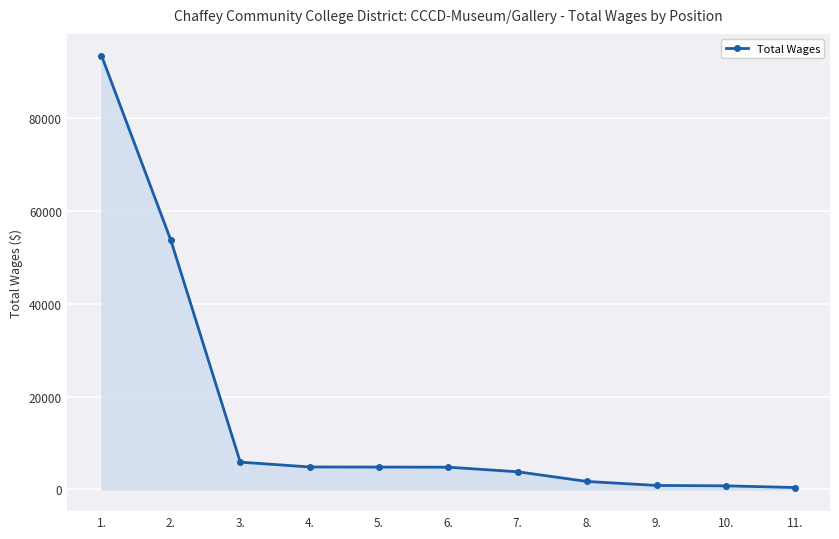

What is the average value?

15896